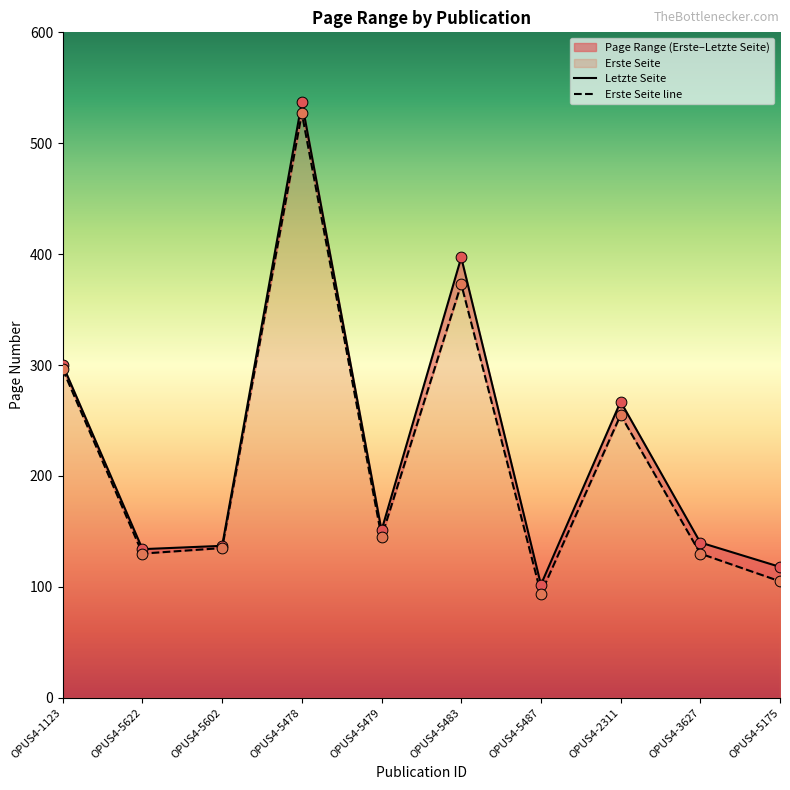

What is the total value across all series at OPUS4-5622?

264